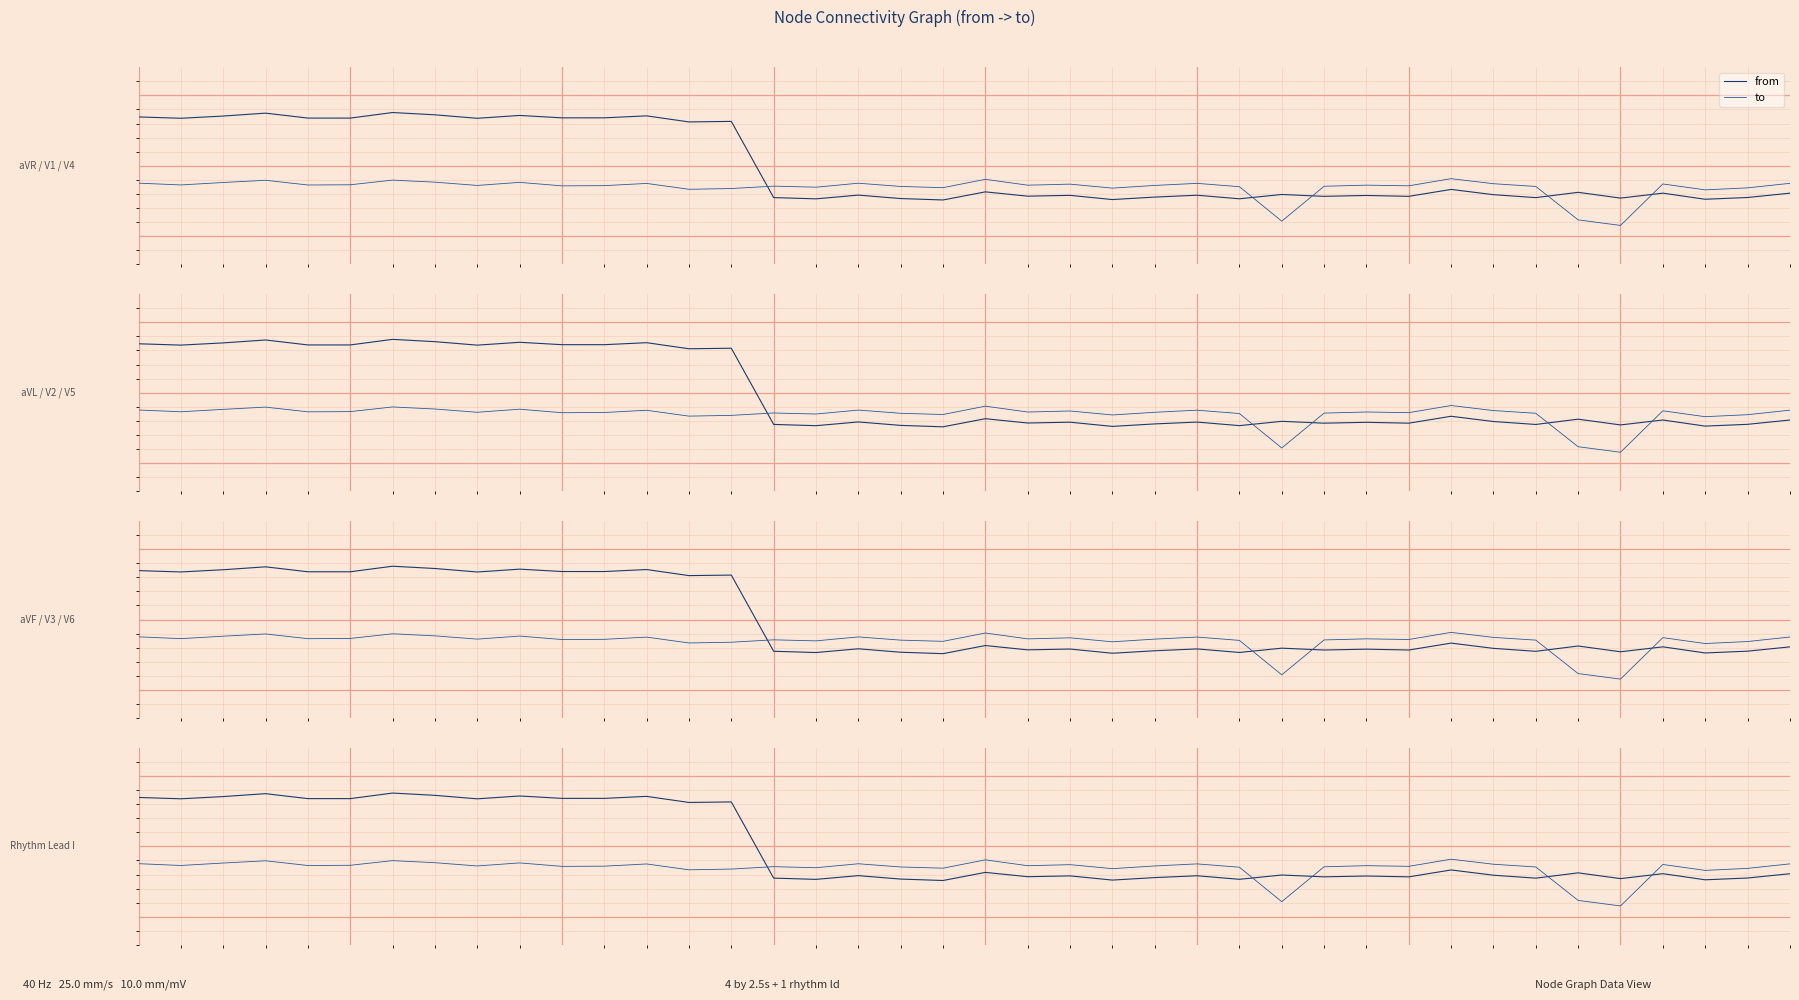

The value of to at 19 is 0.3. True or false?

True